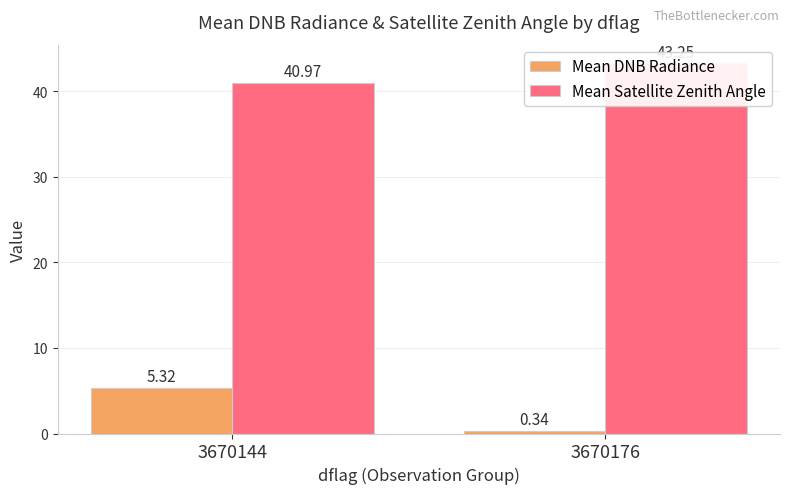

Which label corresponds to the smallest value in the chart?

3670176